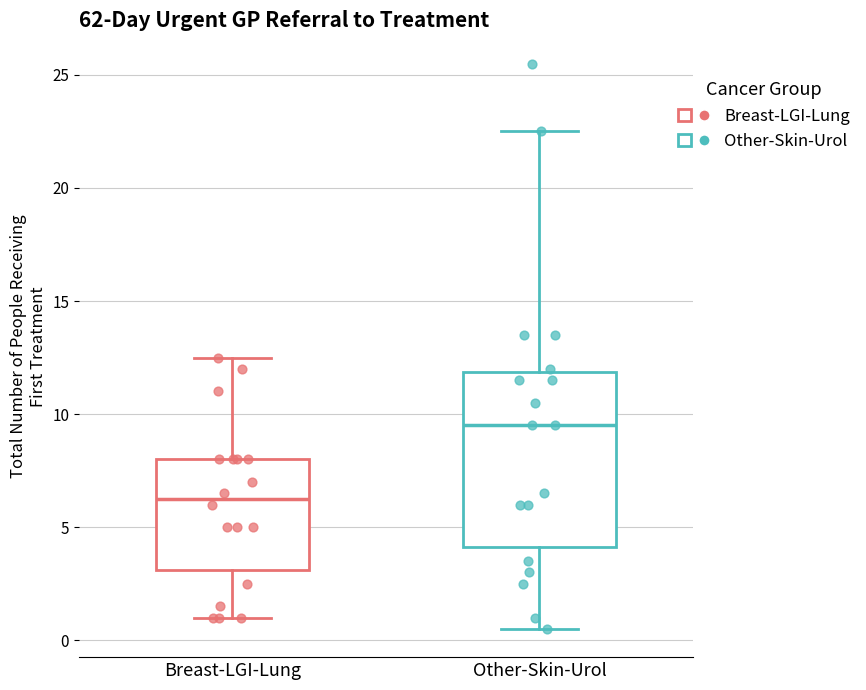

Which box has the lowest median line?

Breast-LGI-Lung